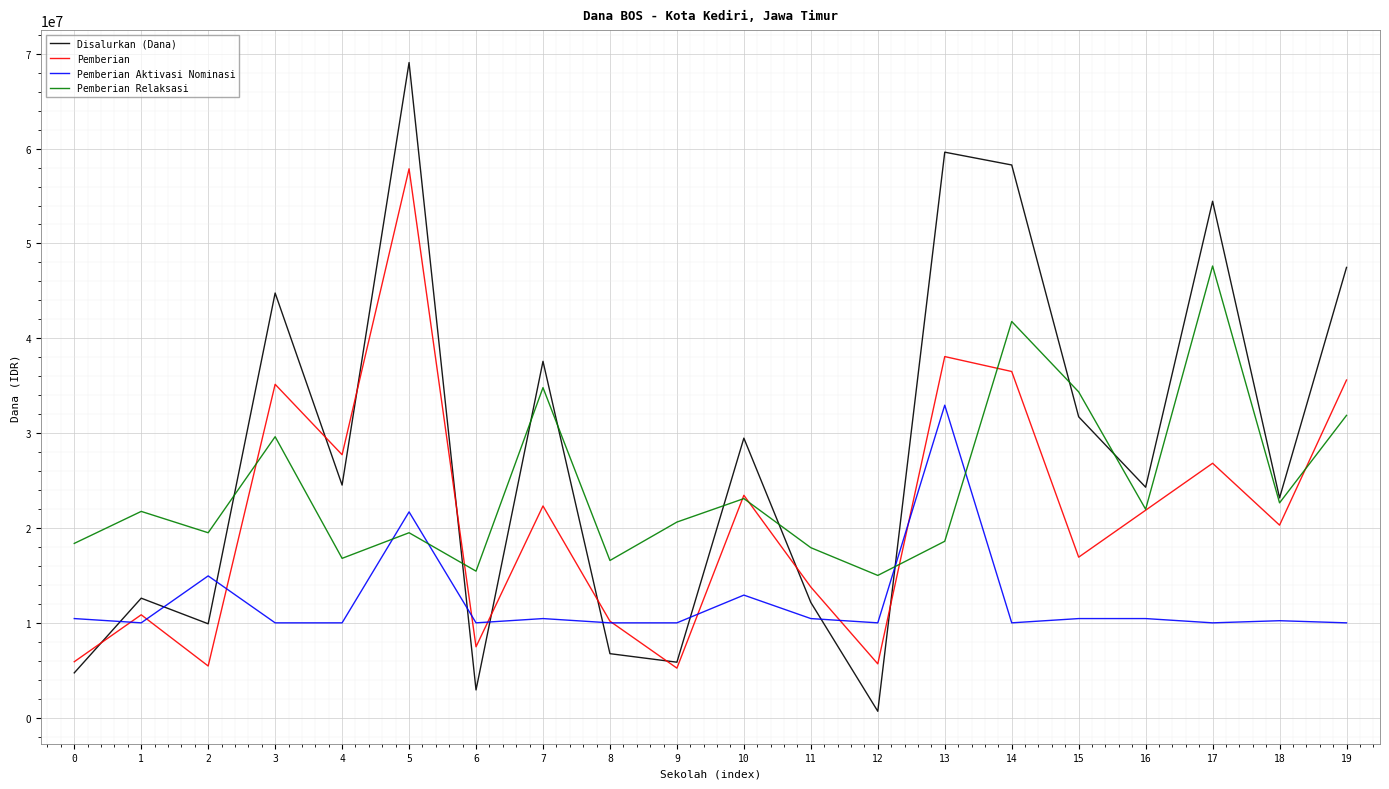

What is the total value across all series at 6?

35850000